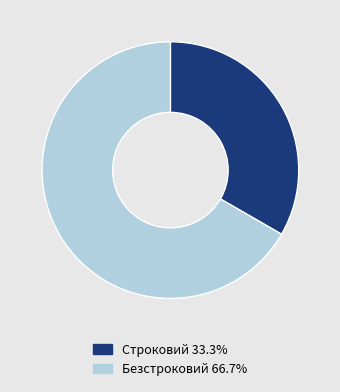

Does any single category account for the majority?

Yes